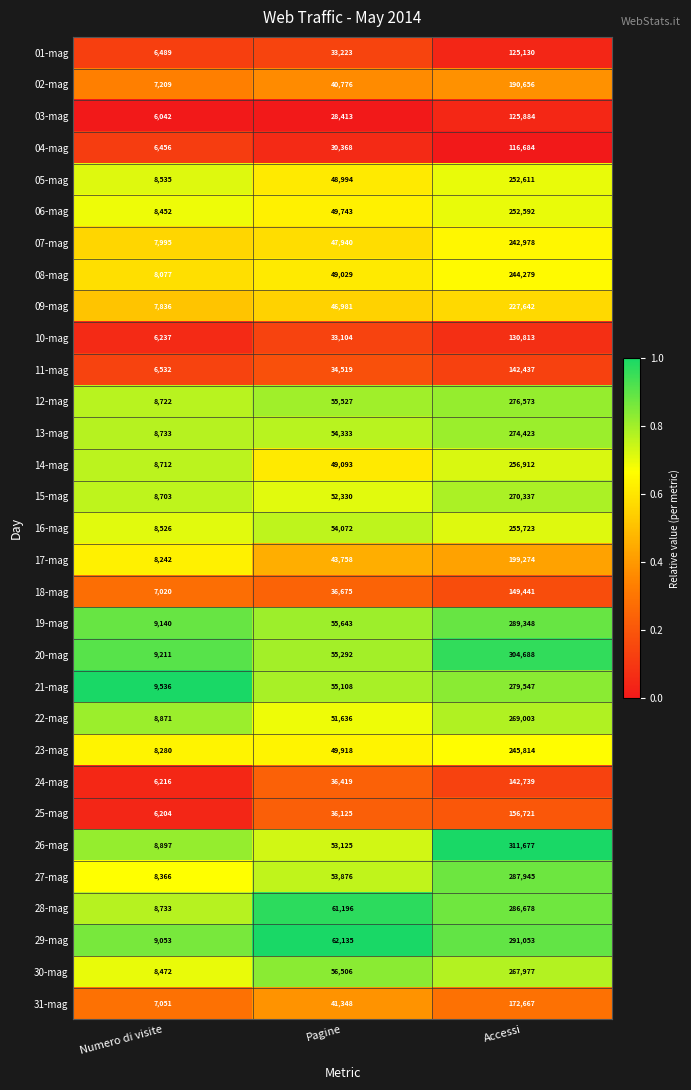

What is the maximum value for 19-mag?

289348